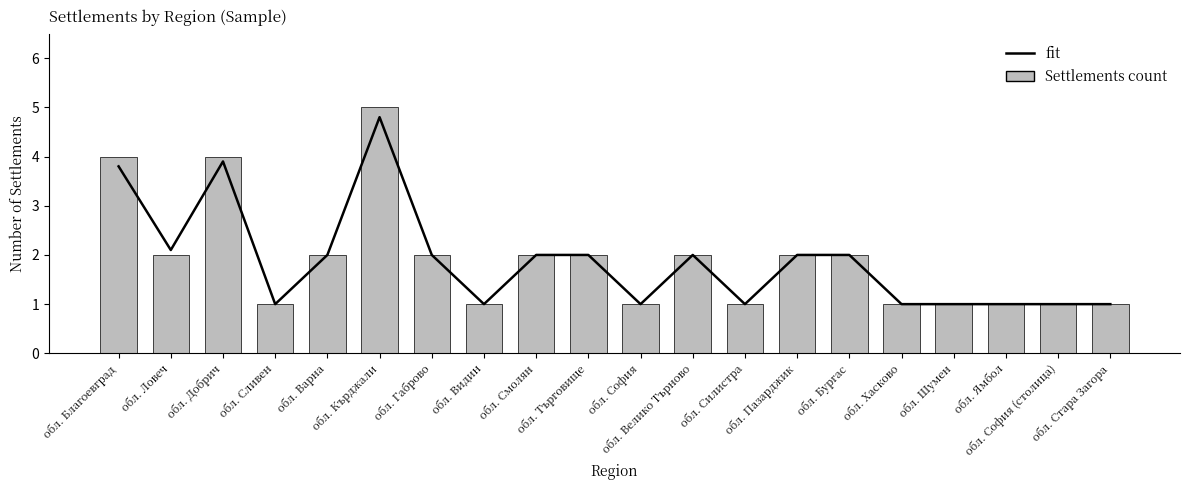

Which series changed the most between обл. Смолян and обл. Ямбол?

fit